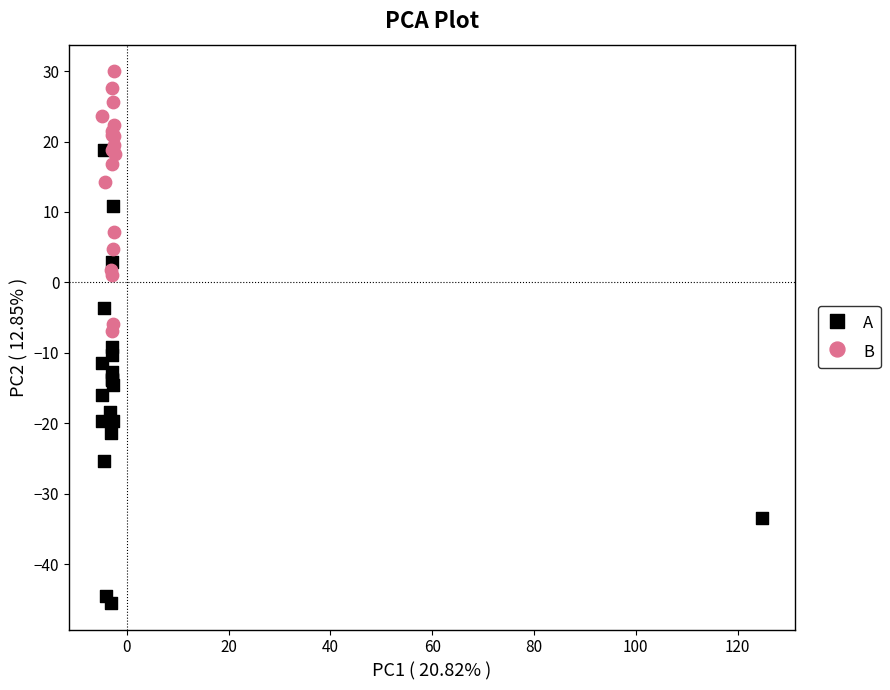

What are all the series names shown in the legend?

A, B